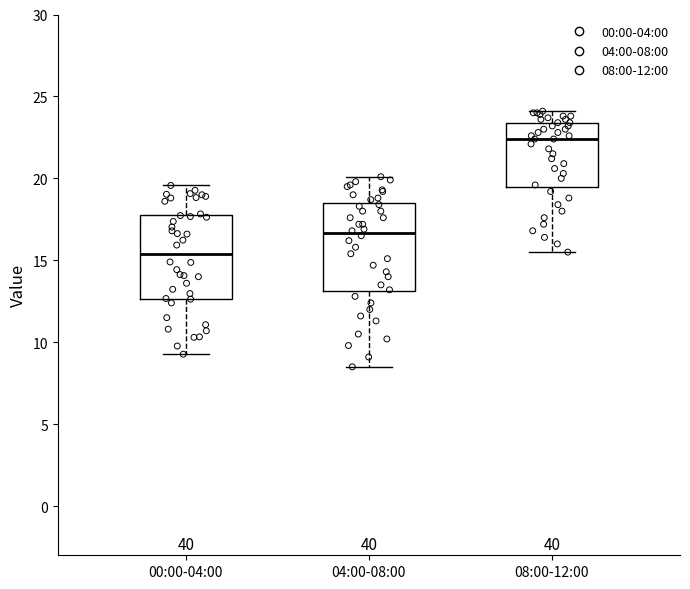

Reading left to right, transcribe this box plot: for each box, give where its median line is, the range the box spans, and where its two whiskers end, as read against the y-axis. The values are not printed on the chart, so give them approximately, as read against the axis.

00:00-04:00: median 15.5, box 12.5 to 18.0, whiskers 9.5 to 19.5
04:00-08:00: median 16.5, box 13.0 to 18.5, whiskers 8.5 to 20.0
08:00-12:00: median 22.5, box 19.5 to 23.5, whiskers 15.5 to 24.0